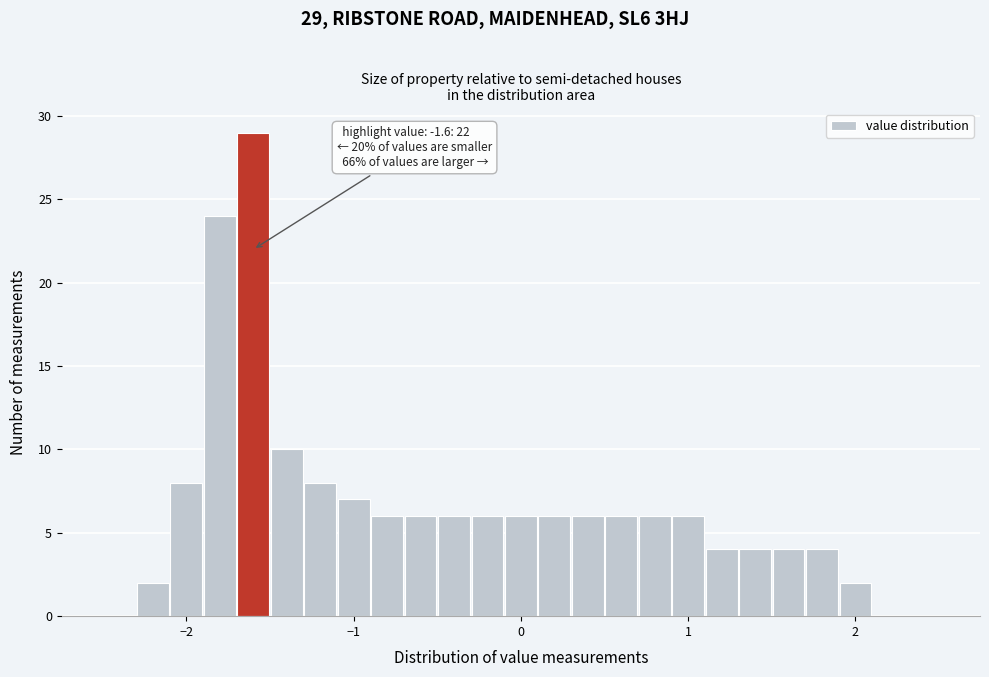

Read against the x-axis, roughly where is the centre of the tallest bar?

-1.6